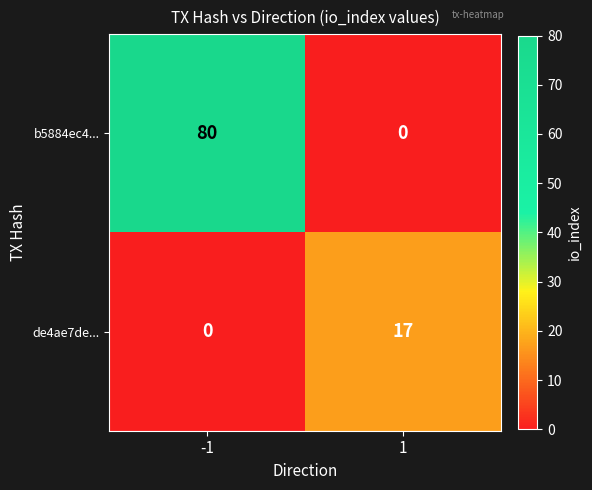

List the series in order of their overall mean, lowest first.

de4ae7de..., b5884ec4...